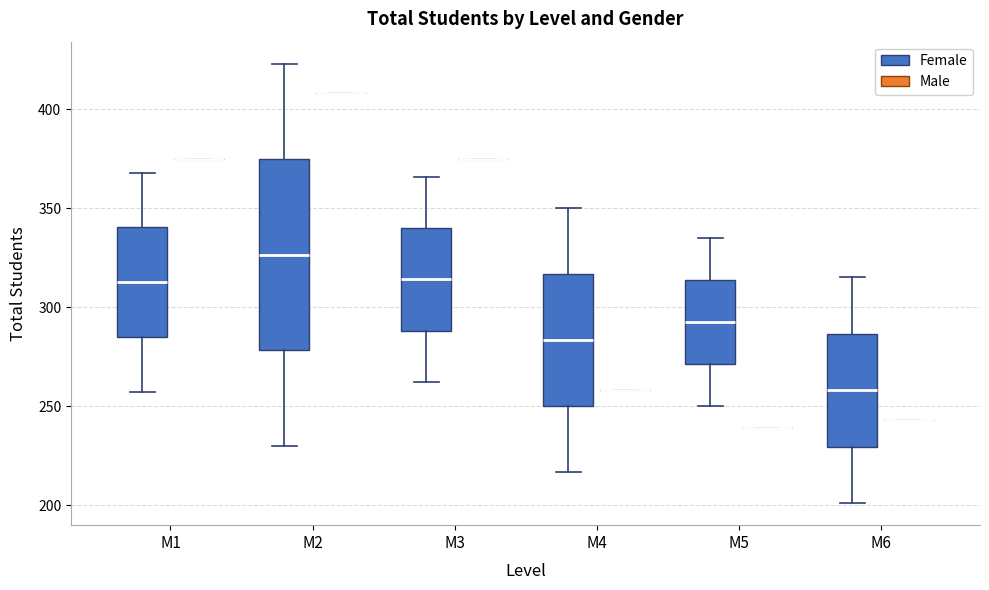

Comparing the boxes themselves (not the whiskers), which one is the tallest?

M2 (Female)